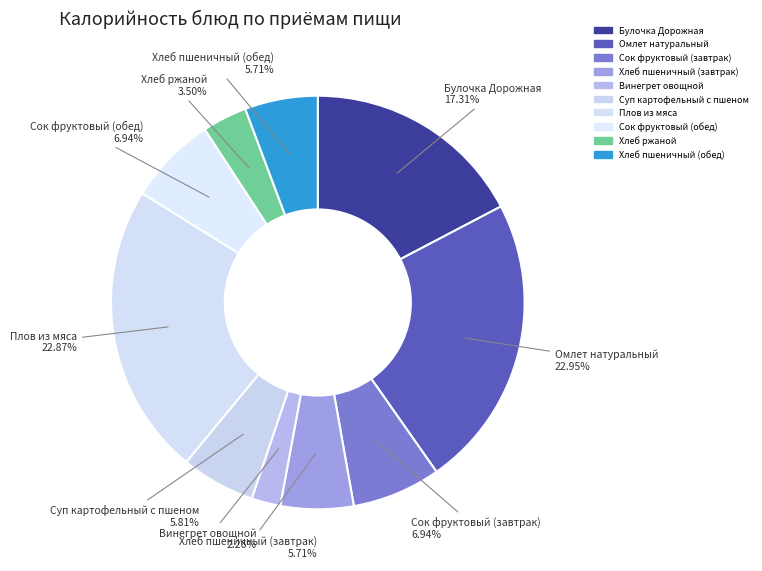

Count the number of slices in the pie.

10